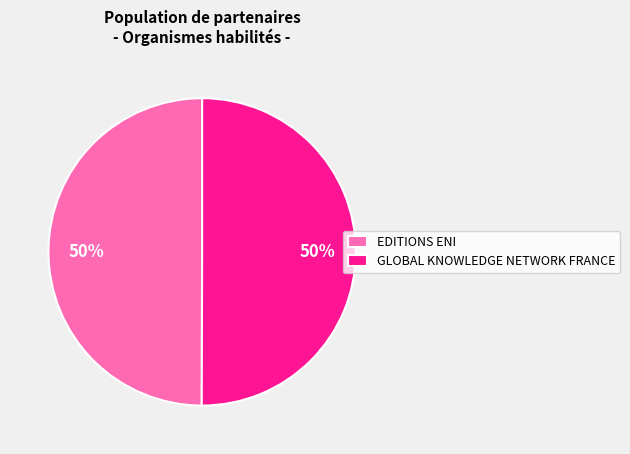

To the nearest percent, what is the combined percentage of GLOBAL KNOWLEDGE NETWORK FRANCE and EDITIONS ENI?

100%